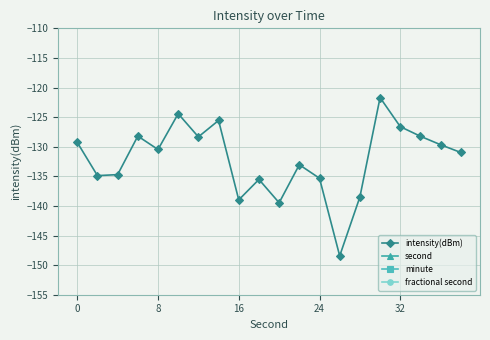

What is the minimum value for intensity(dBm)?

-148.4